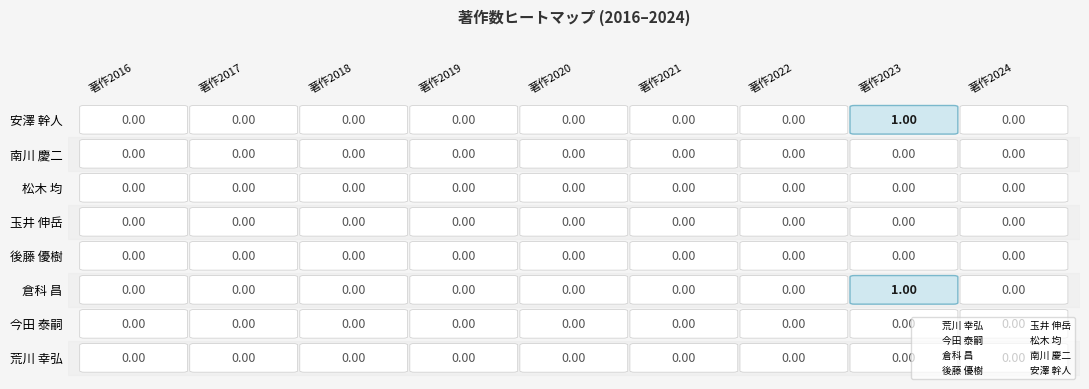

Is it true that 安澤 幹人 equals 0 at 著作2017?

True